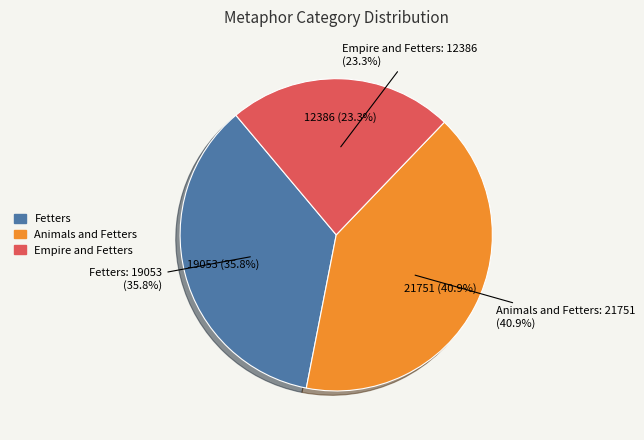

To the nearest percent, what percentage of the pie is Animals and Fetters?

41%